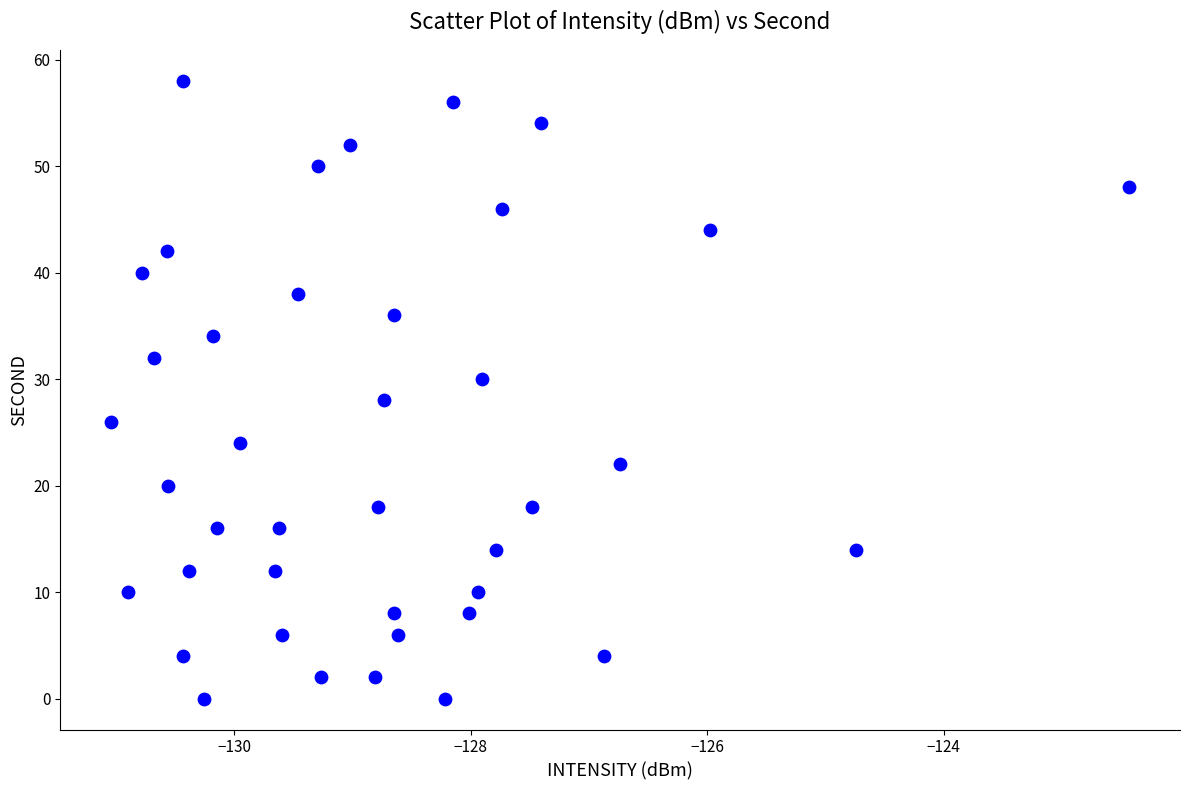

What is the range of Y values (max minus min)?

58